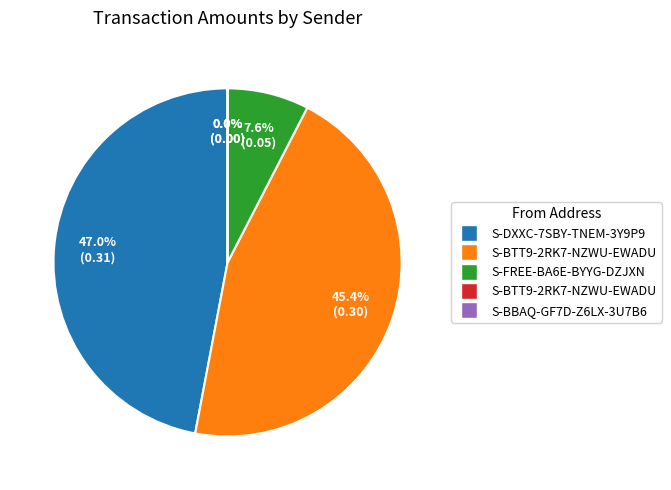

Count the number of slices in the pie.

5